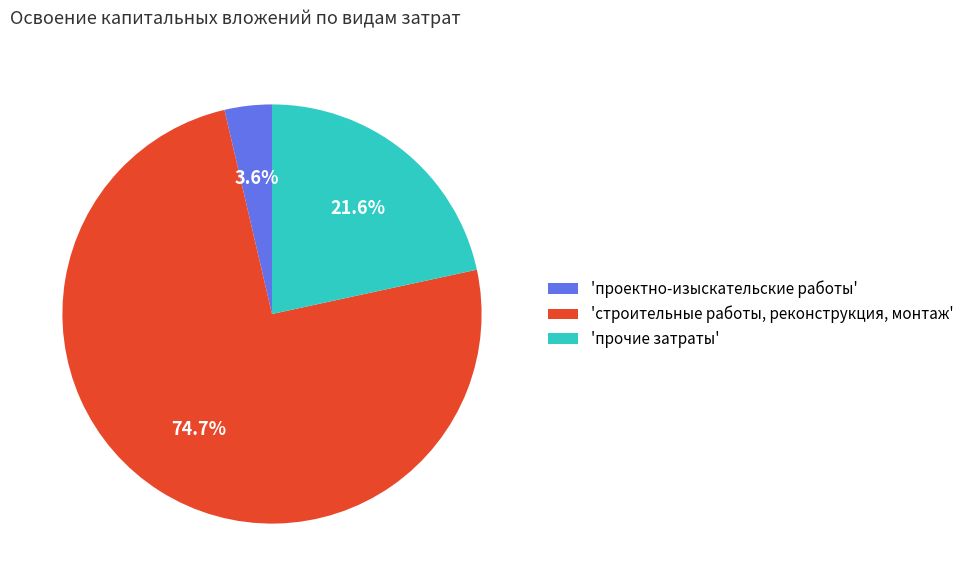

What portion of the pie excludes 'проектно-изыскательские работы'?

96.4%